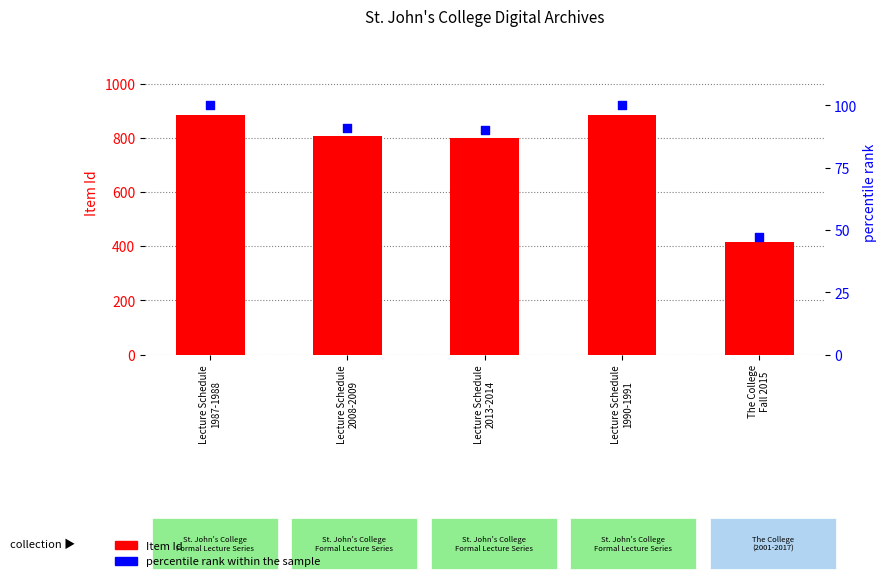

At how many categories does at least one series exceed 305?

5